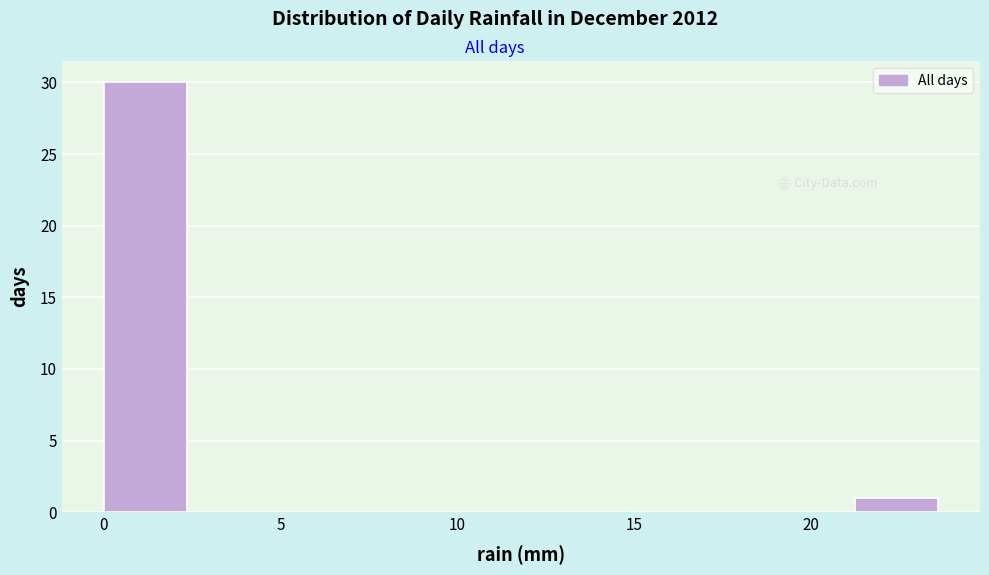

Over which range of the x-axis is the bar tallest?

0.0 to 2.5